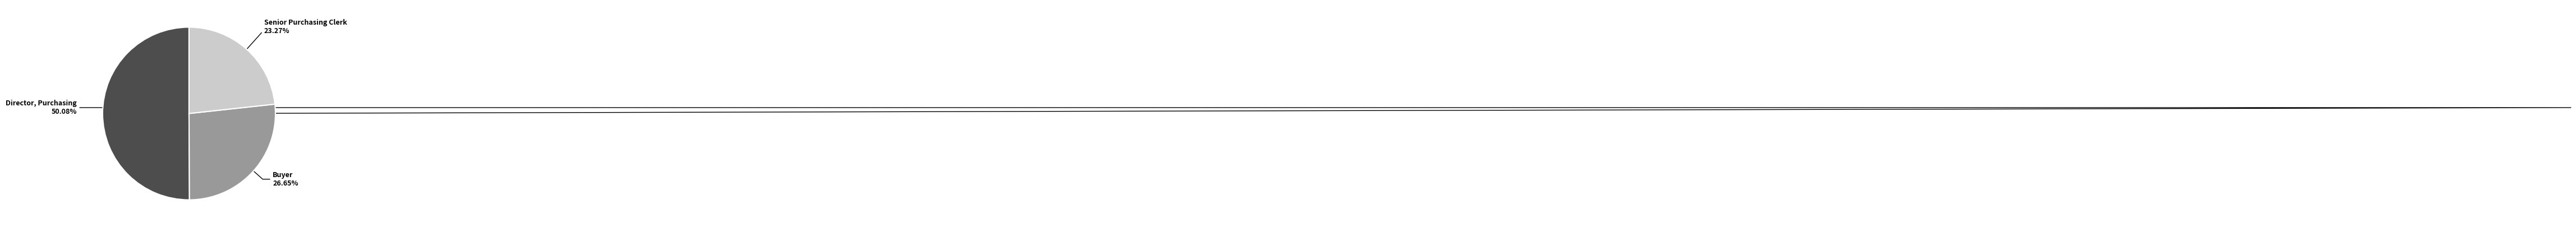

To the nearest percent, what is the difference between the largest and smallest slice percentages?

27%